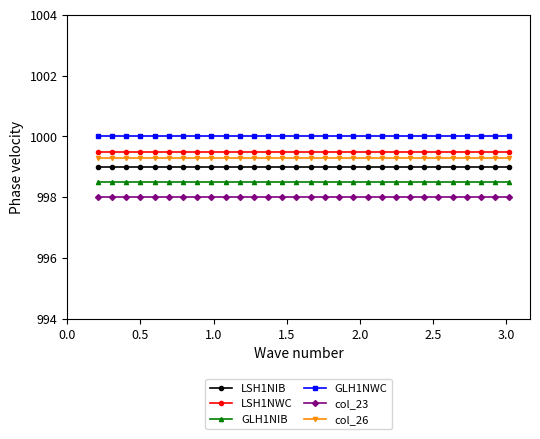

What is the lowest value of the GLH1NIB series?

998.5